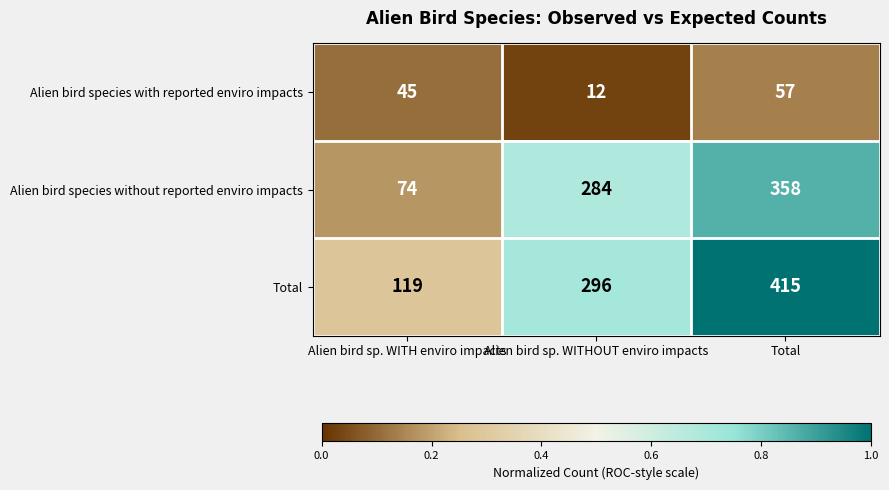

At Total, list the series in order from largest to smallest.

Total, Alien bird species without reported enviro impacts, Alien bird species with reported enviro impacts